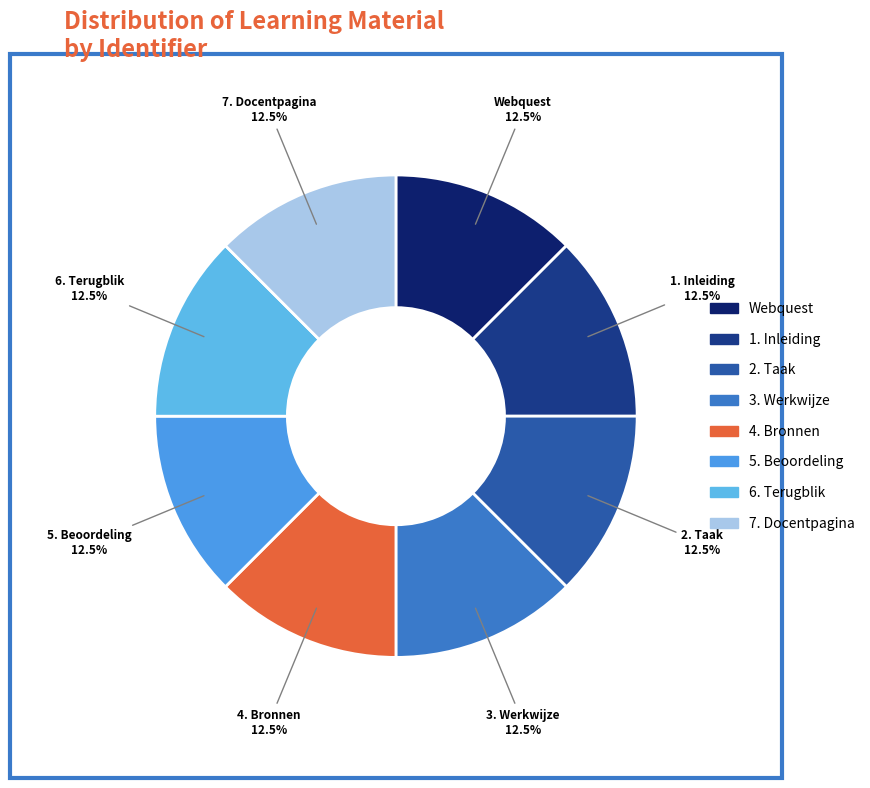

The Webquest slice represents 21% of the pie. True or false?

False